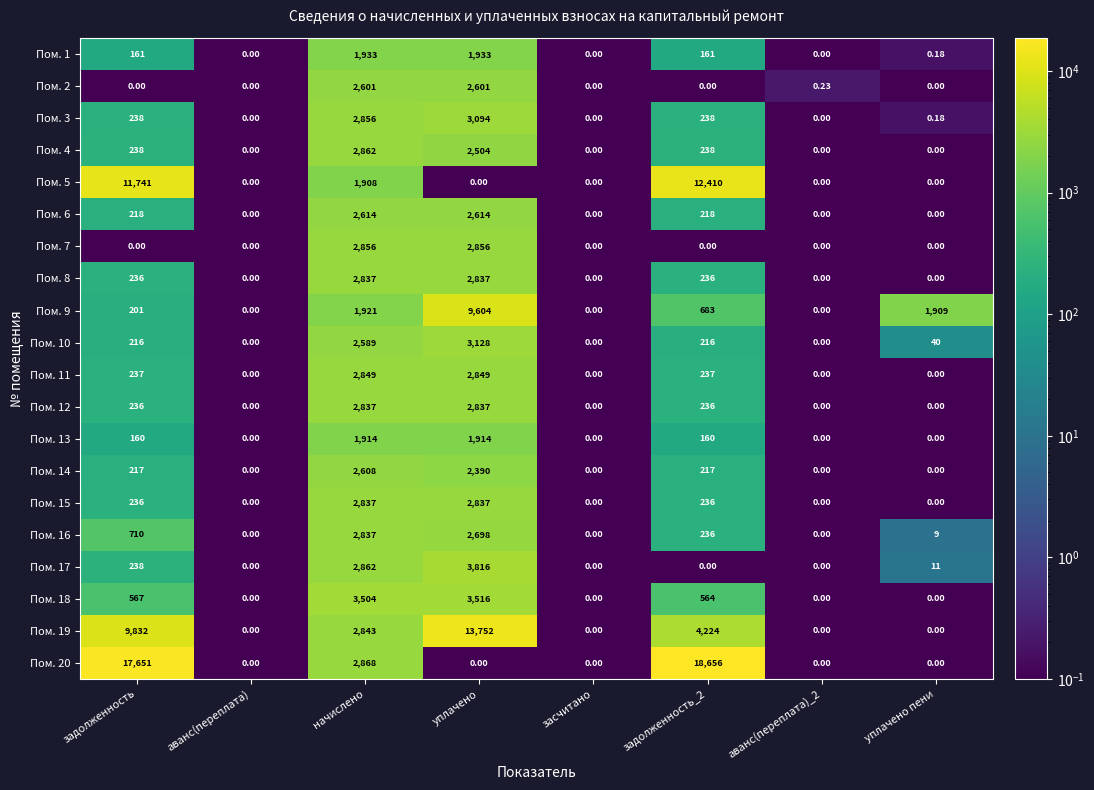

At which category is the sum across all series the highest?

уплачено